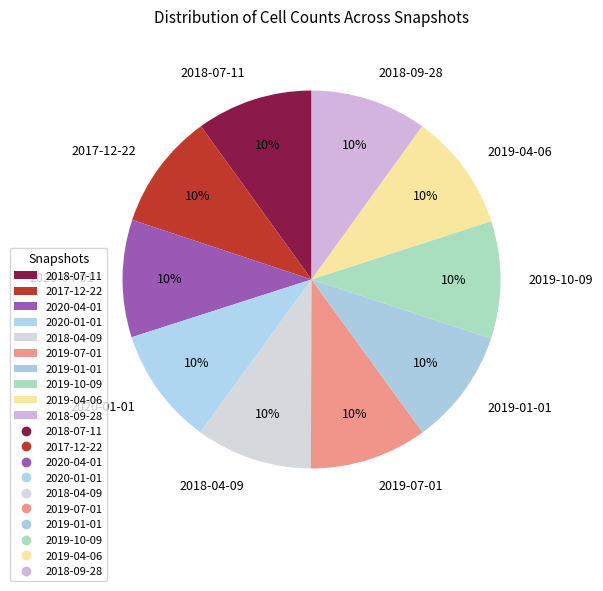

To the nearest percent, what is the average slice percentage?

10%